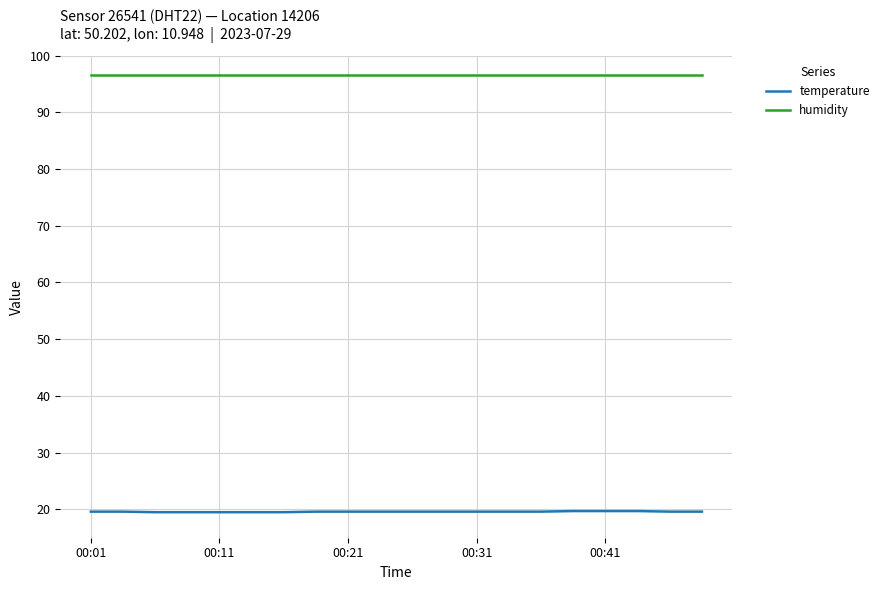

At how many categories does at least one series exceed 69?

20